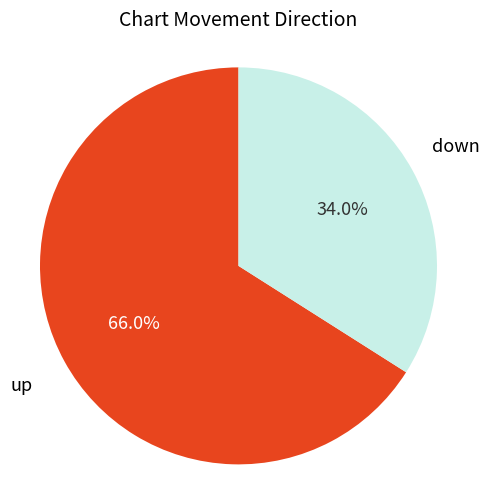

What is the largest slice in the pie chart?

up